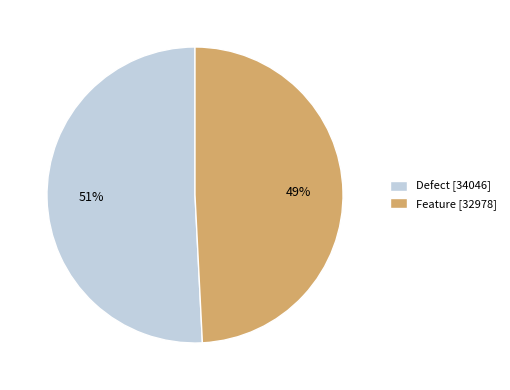

Which category has the biggest portion of the pie?

Defect